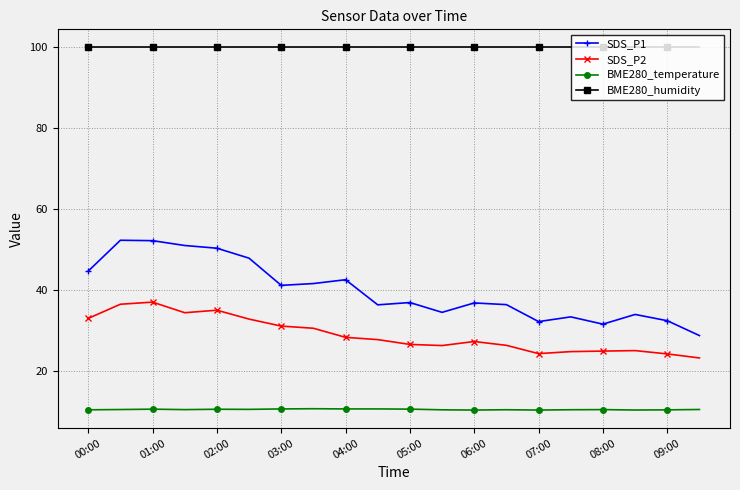

What is the average value of the SDS_P2 series?

28.9